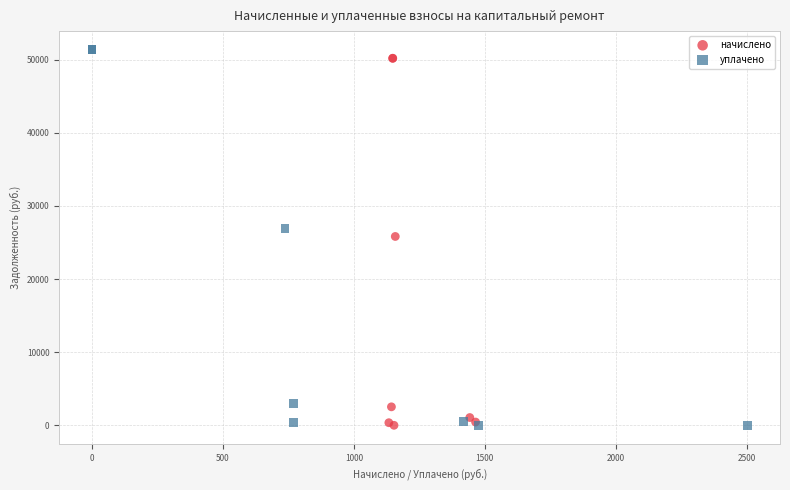

Which series has the widest spread of Y values?

уплачено